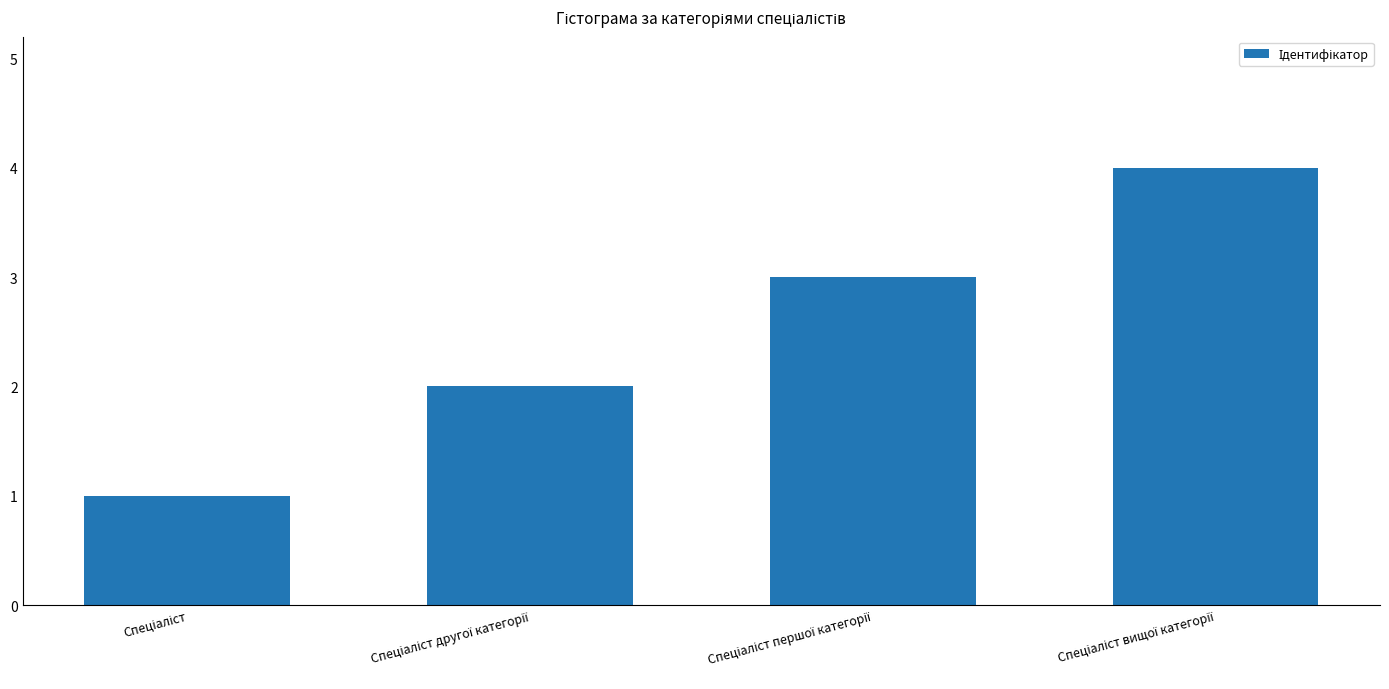

What is the difference between the maximum and minimum values?

3